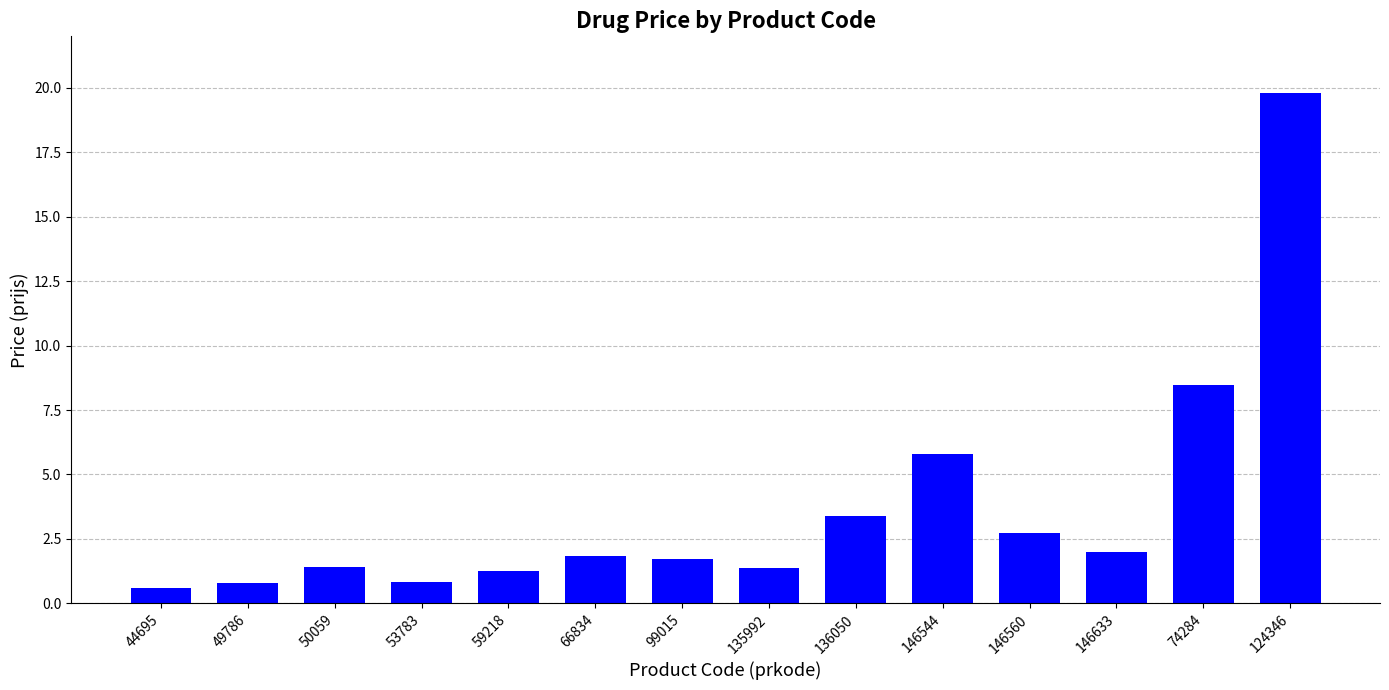

How many categories are shown in the chart?

14